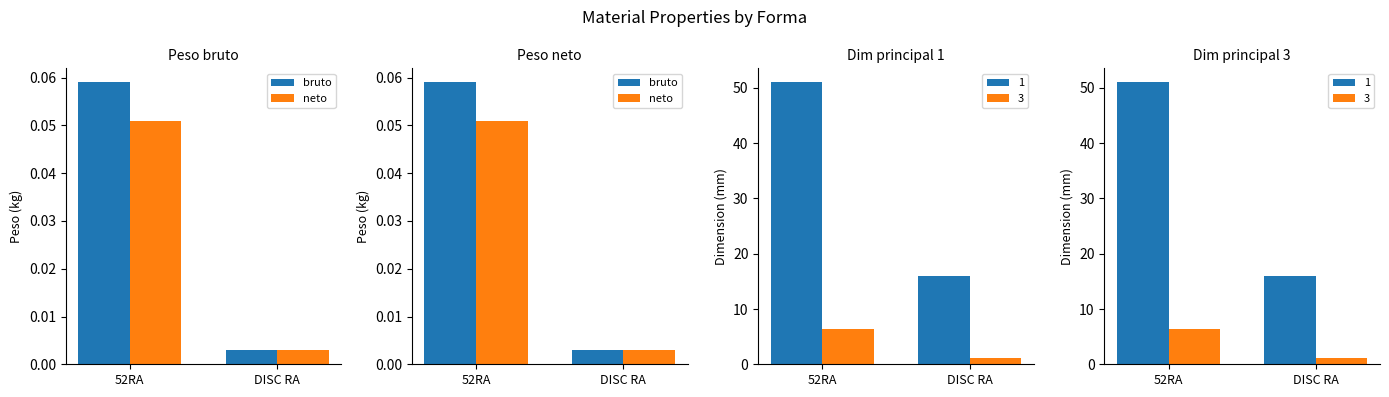

True or false: bruto has a value of 0.0 at DISC RA.

True